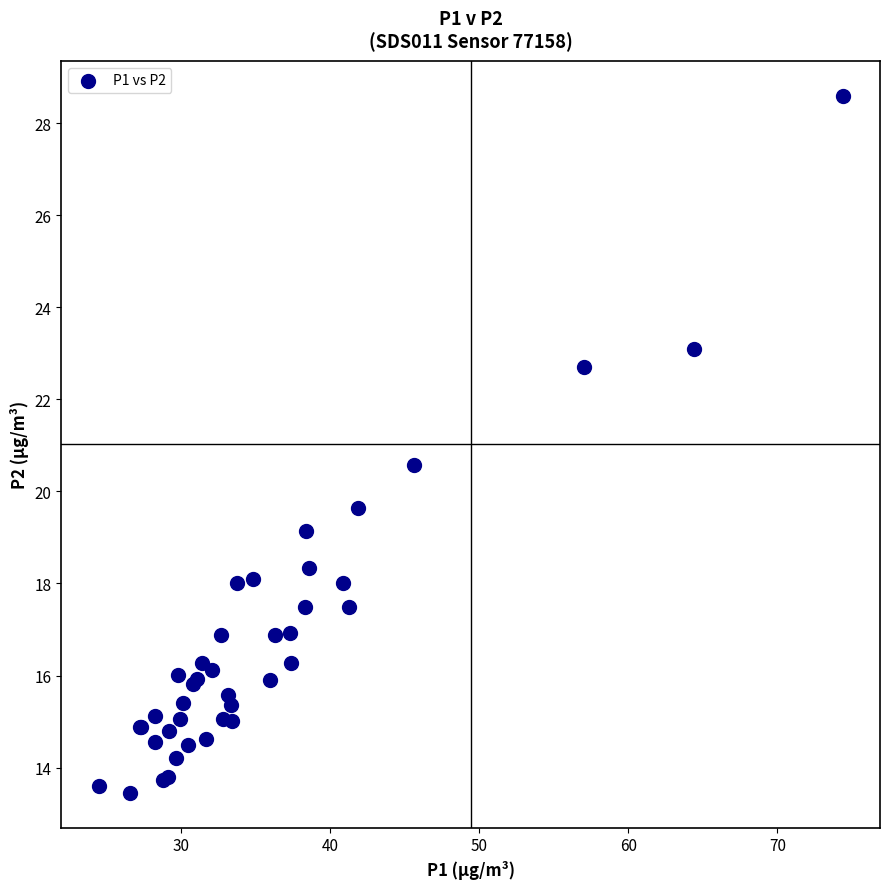

What Y value in the scatter plot is closest to 21?

20.6